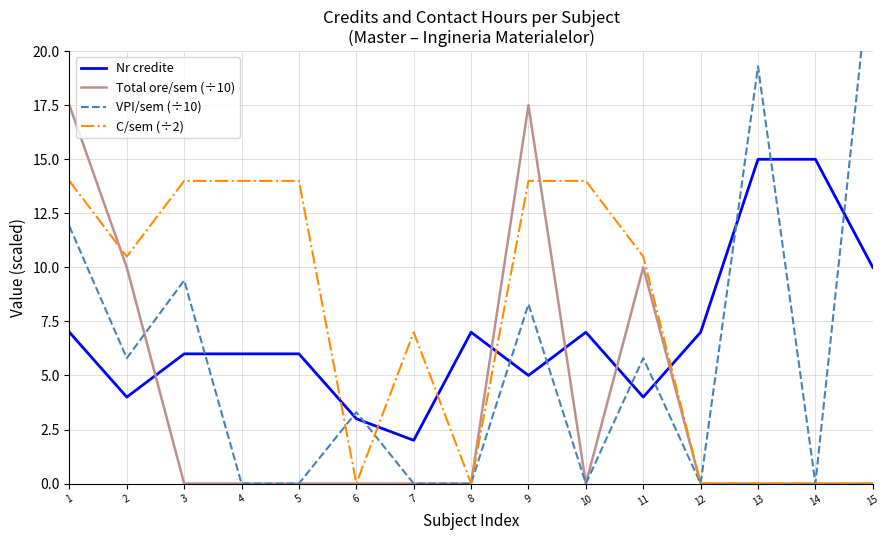

What is the sum of the VPI/sem (÷10) values at 6 and 9?

11.6